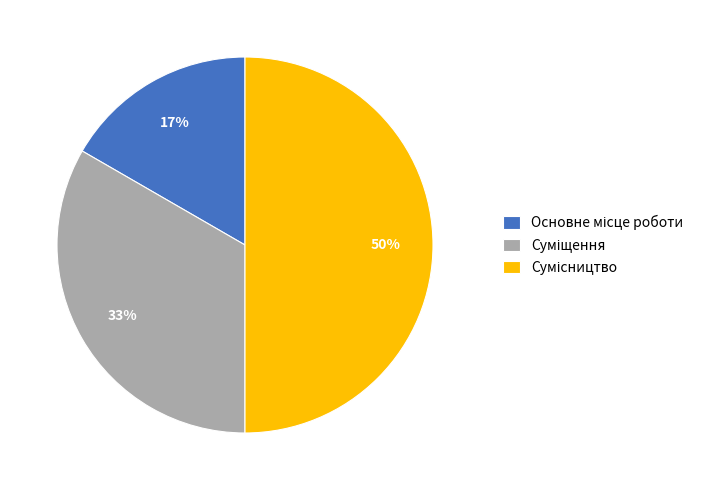

To the nearest percent, what is the average slice percentage?

33%